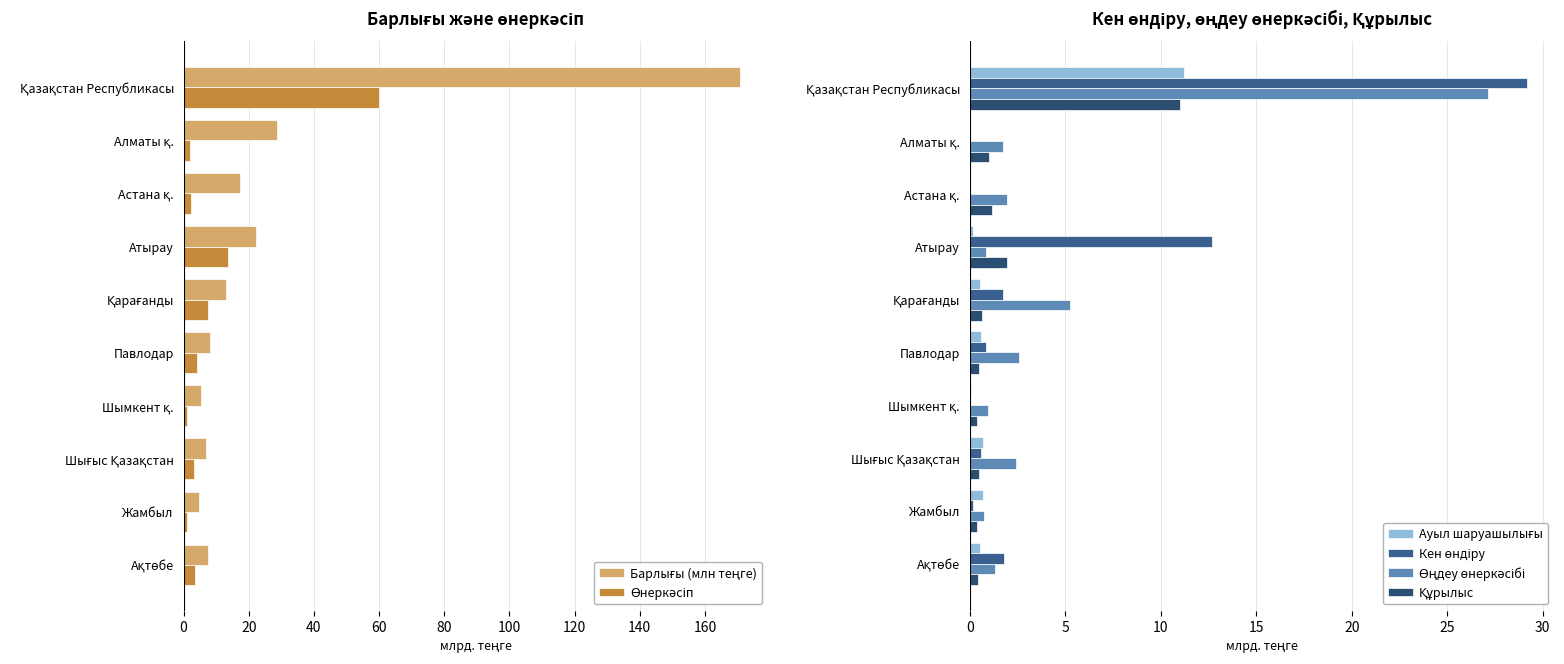

Is it true that Өнеркәсіп equals 0.8 at Алматы қ.?

False